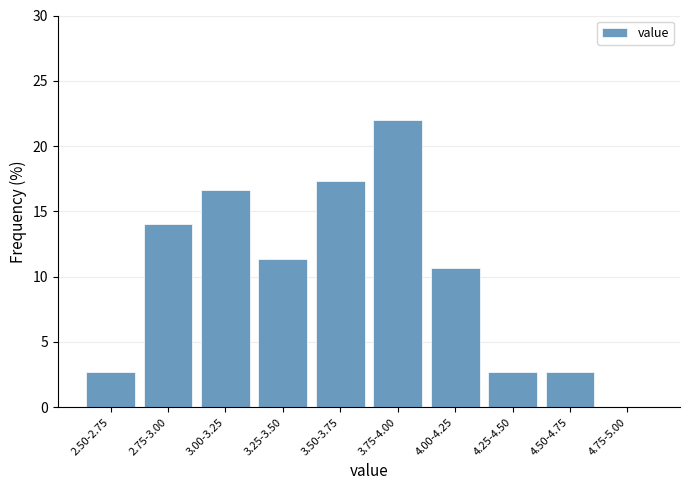

Reading left to right, list all the values displayed in this chart.

2.50-2.75=2.7	2.75-3.00=14.0	3.00-3.25=16.7	3.25-3.50=11.3	3.50-3.75=17.3	3.75-4.00=22.0	4.00-4.25=10.7	4.25-4.50=2.7	4.50-4.75=2.7	4.75-5.00=0.0